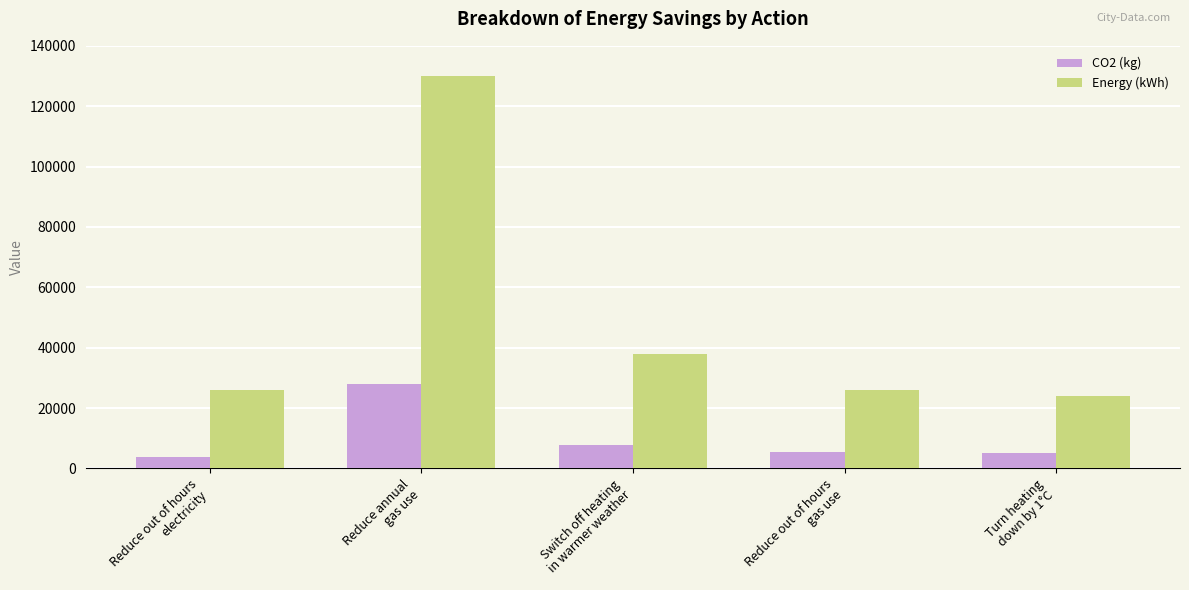

What is the difference between the CO2 (kg) values at Reduce annual
gas use and Turn heating
down by 1°C?

23000